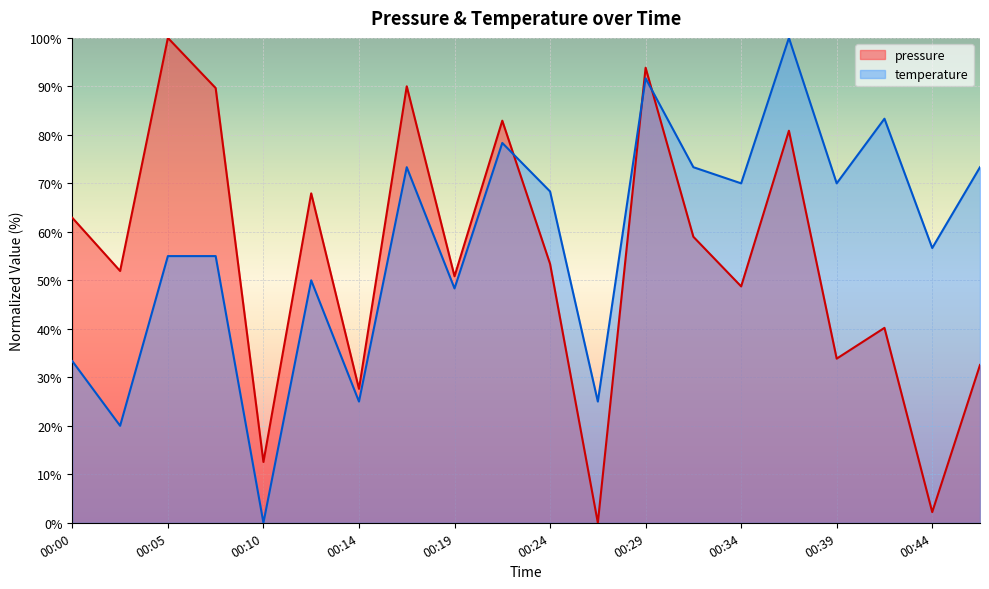

How many times do temperature and pressure cross each other?

3